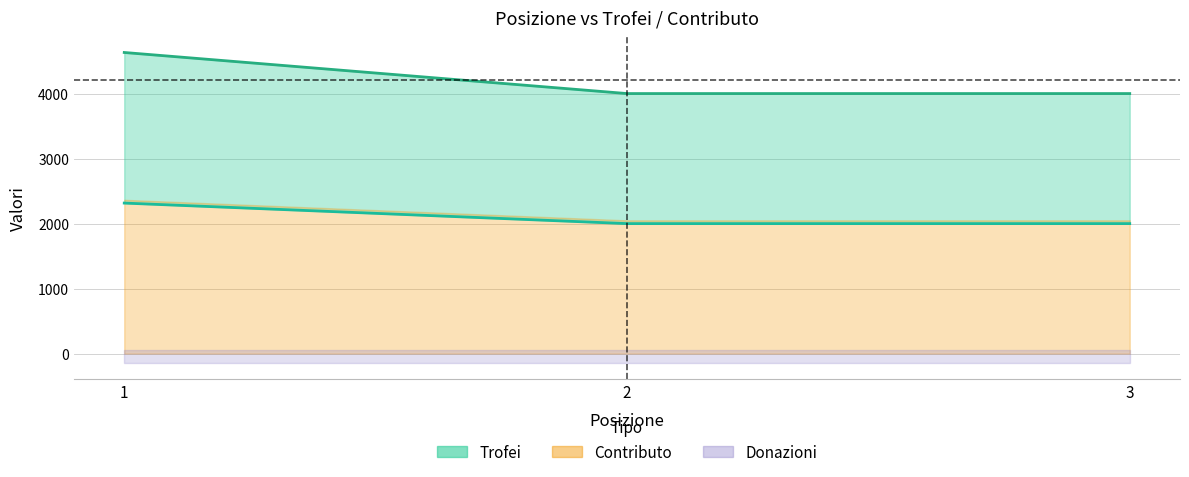

How many Contributo values are between 2000 and 2316?

3